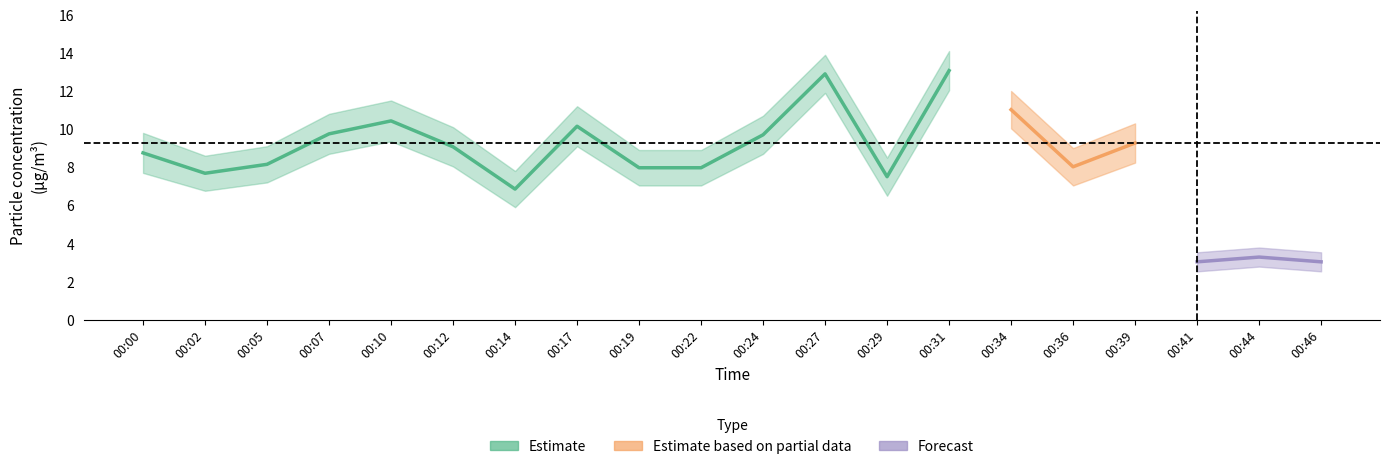

In P1_lower, how many points are lower than both neighbors (excluding endpoints)?

5